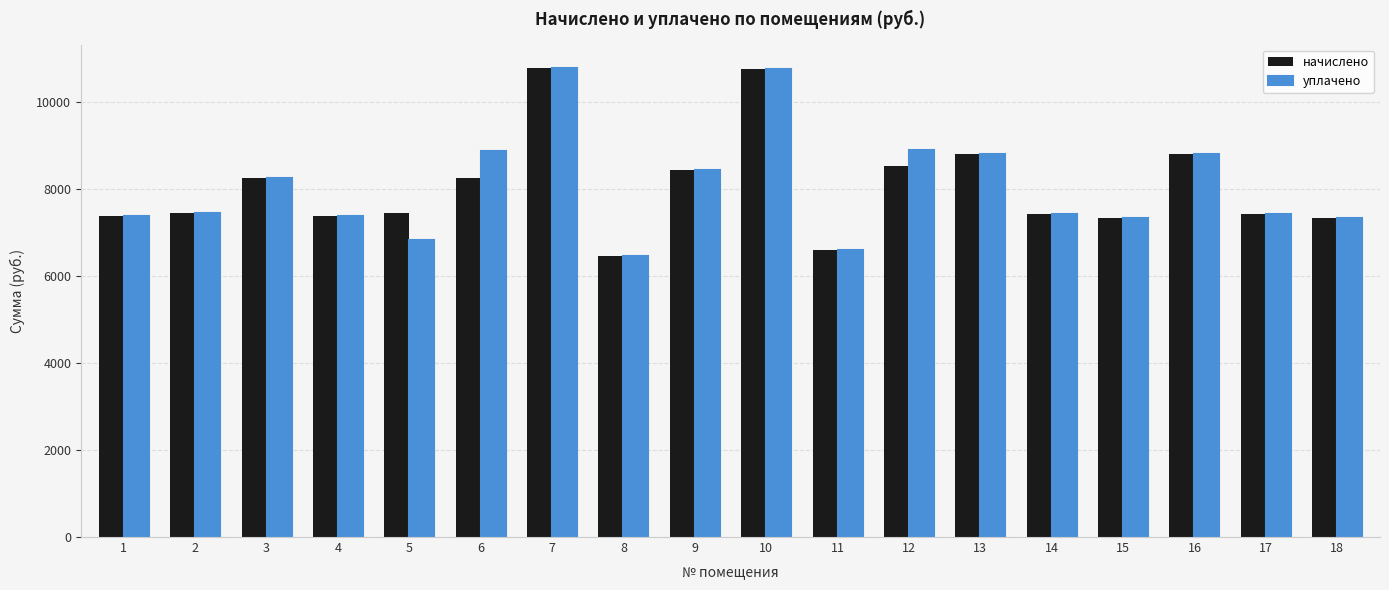

Between 3 and 5, which series saw the biggest shift?

уплачено